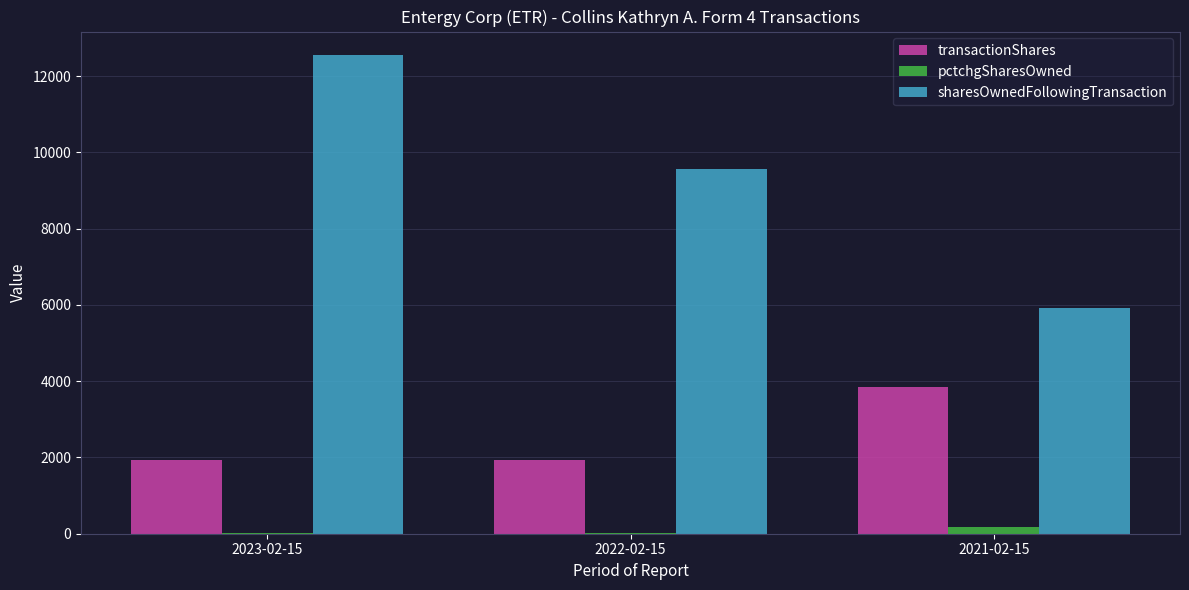

What is the sum of all transactionShares values?

7700